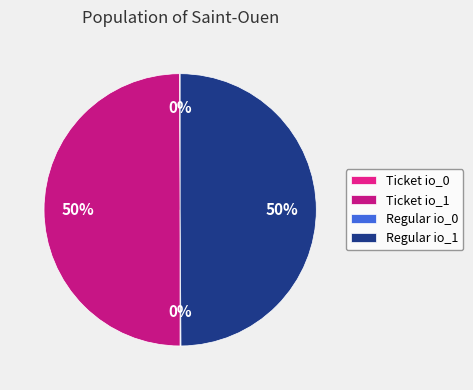

Does Regular io_0 account for over 50% of the chart?

No